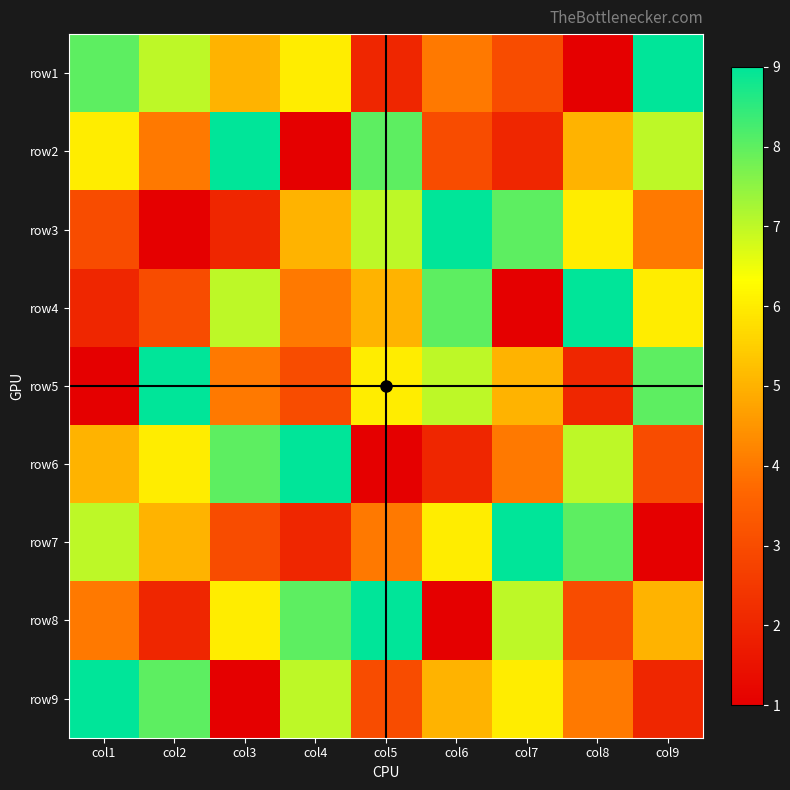

Between col7 and col9, which series saw the biggest shift?

row7